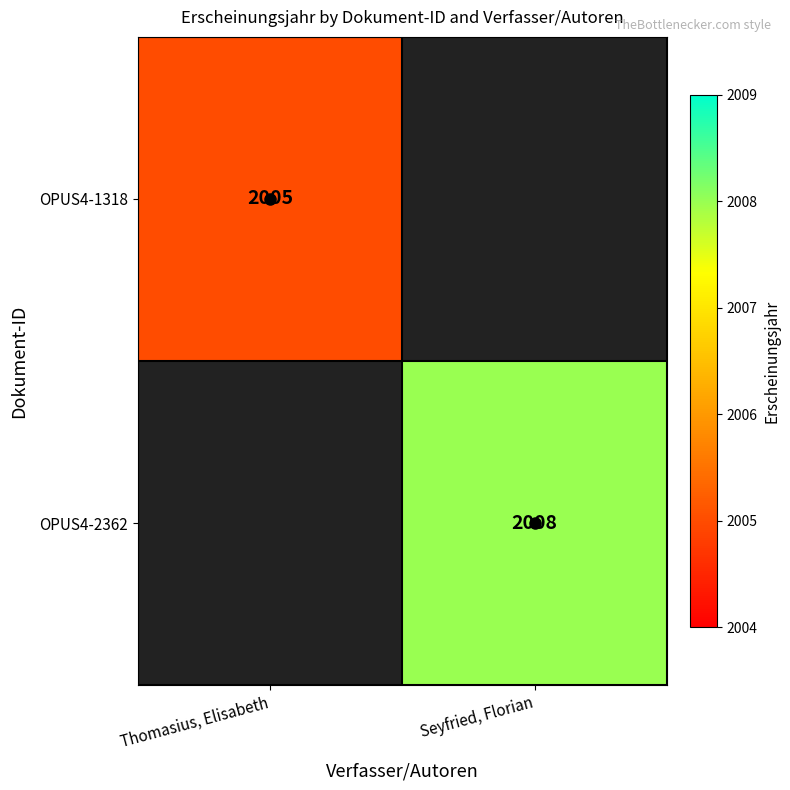

True or false: OPUS4-2362 has a value of 2008 at Seyfried, Florian.

True